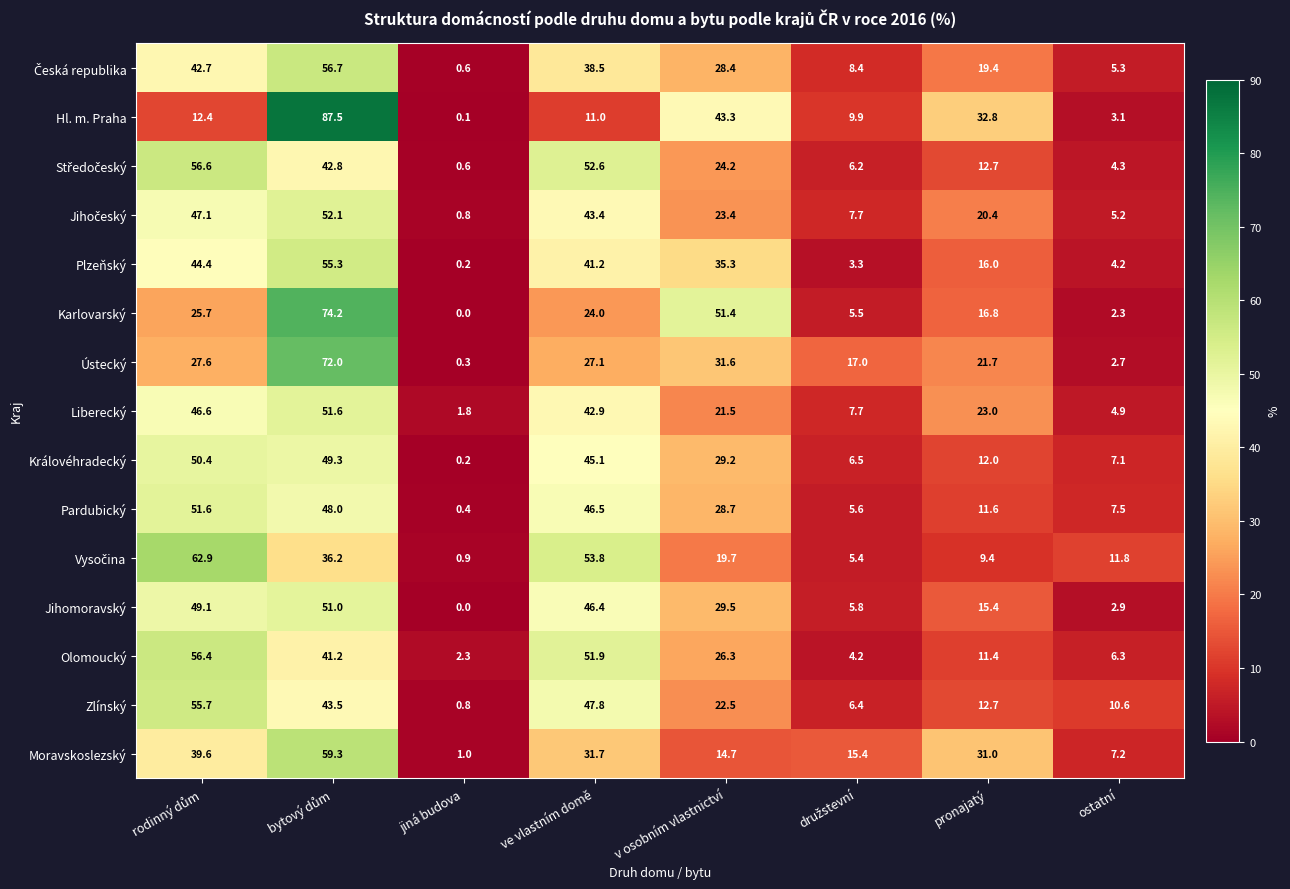

The value of Moravskoslezský at v osobním vlastnictví is 9.5. True or false?

False